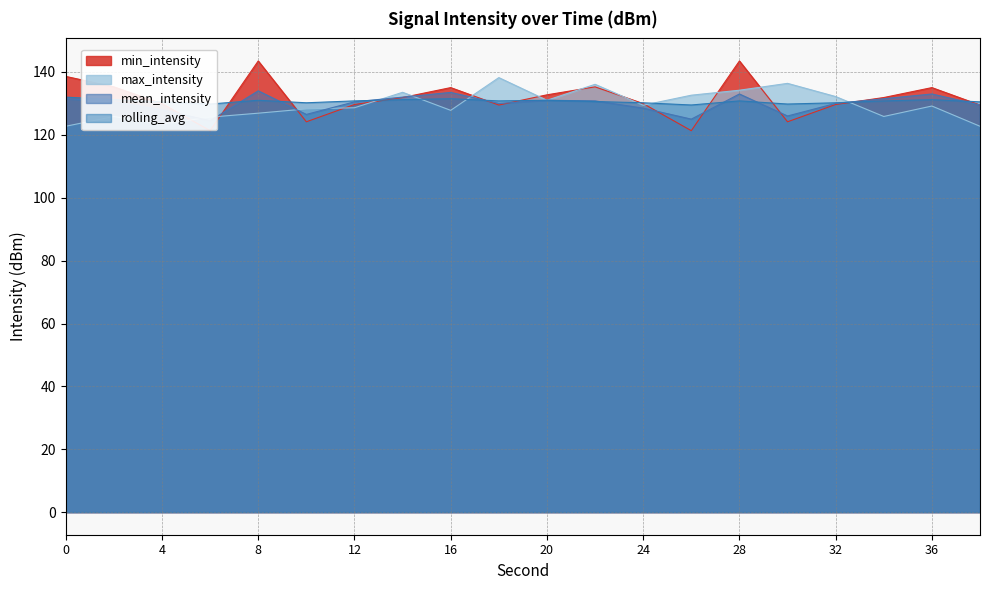

Which series has the largest total across all categories?

min_intensity